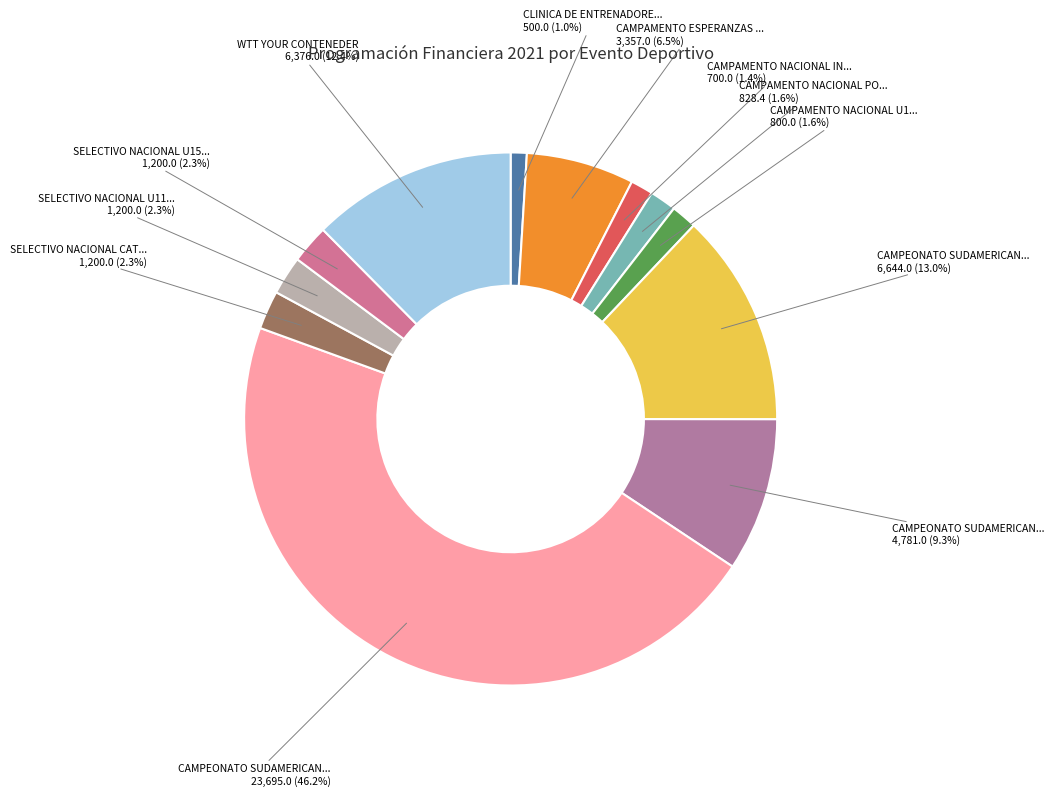

Does any single category account for the majority?

No